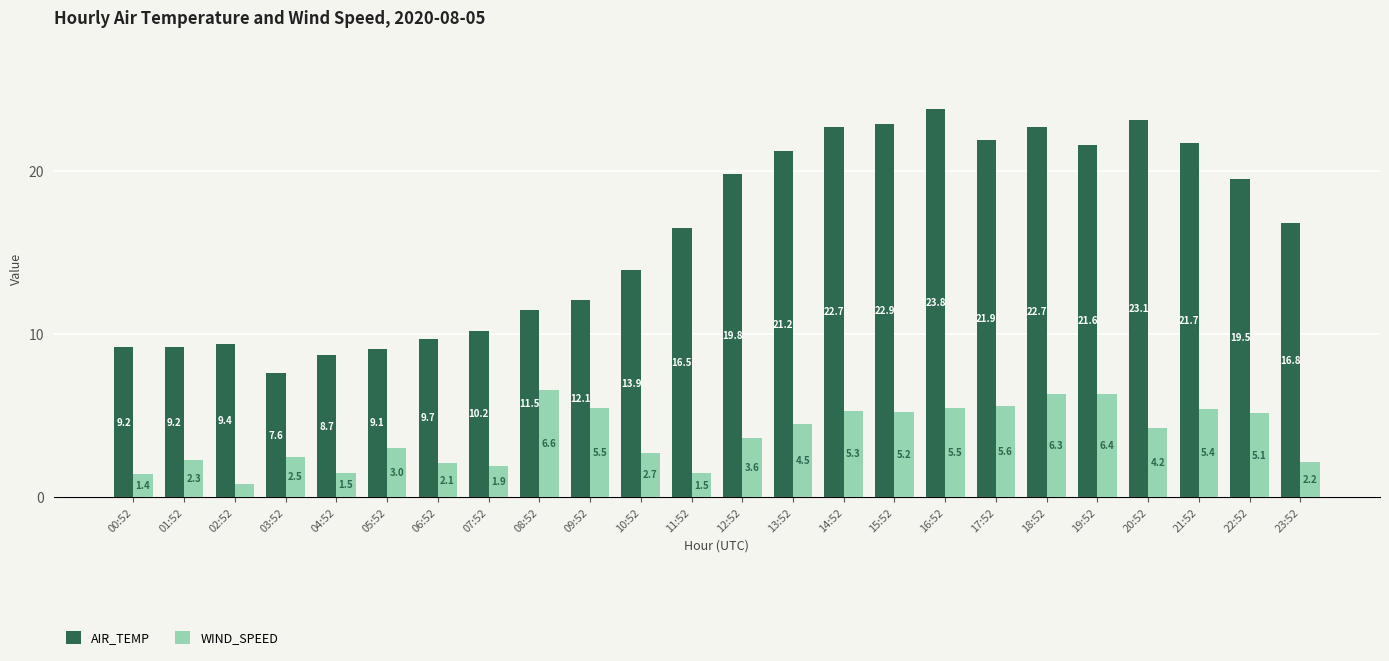

What position from the left is 18:52?

19